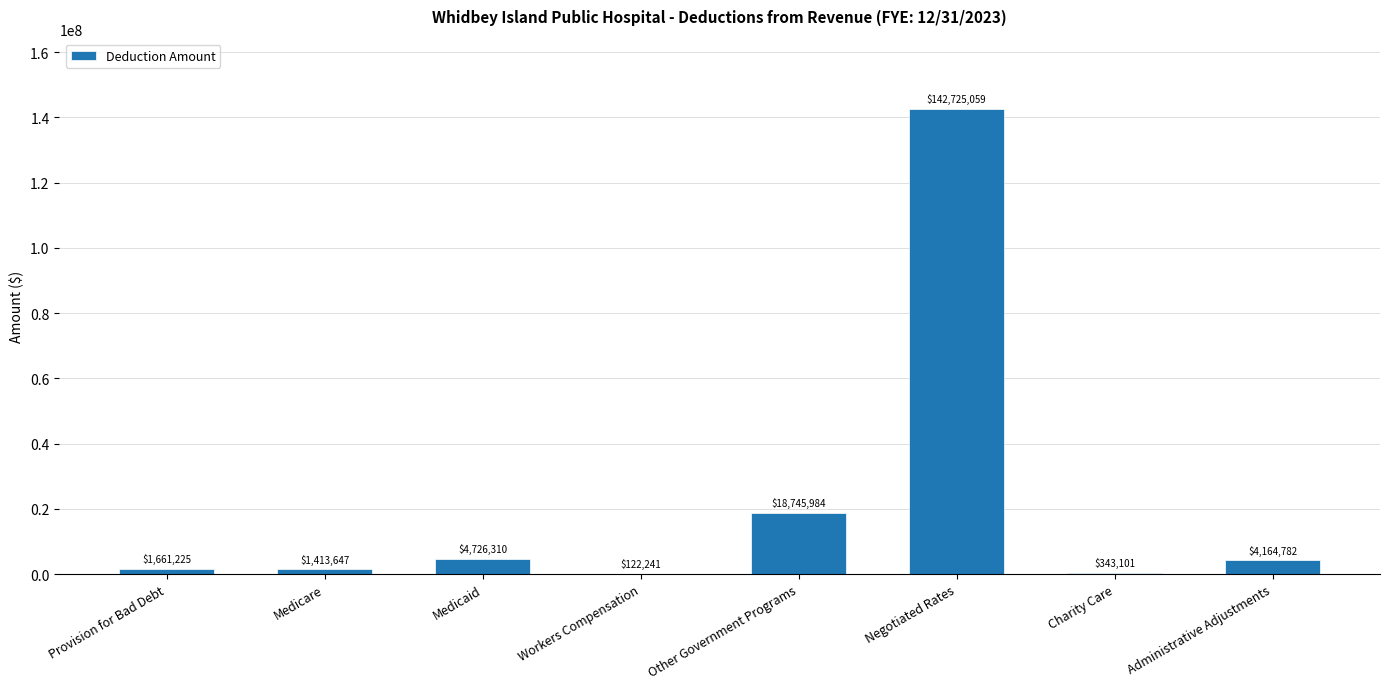

What is the greatest value displayed?

142725059